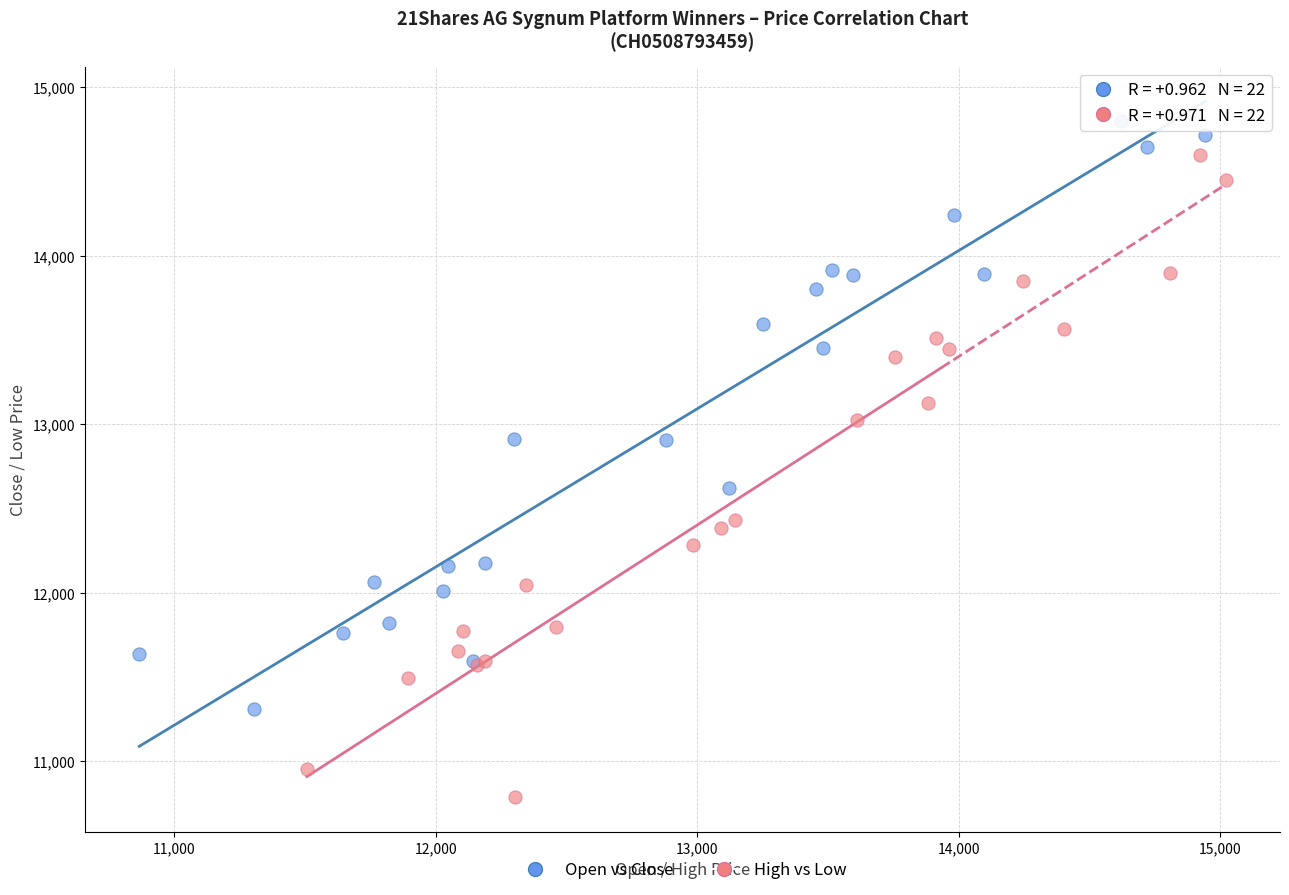

What are all the series names shown in the legend?

Open vs Close, High vs Low